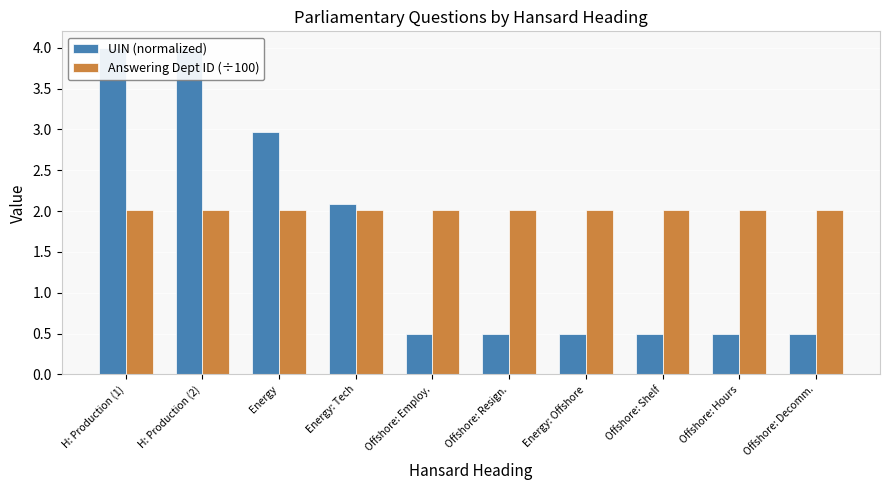

At how many categories does at least one series exceed 3?

2